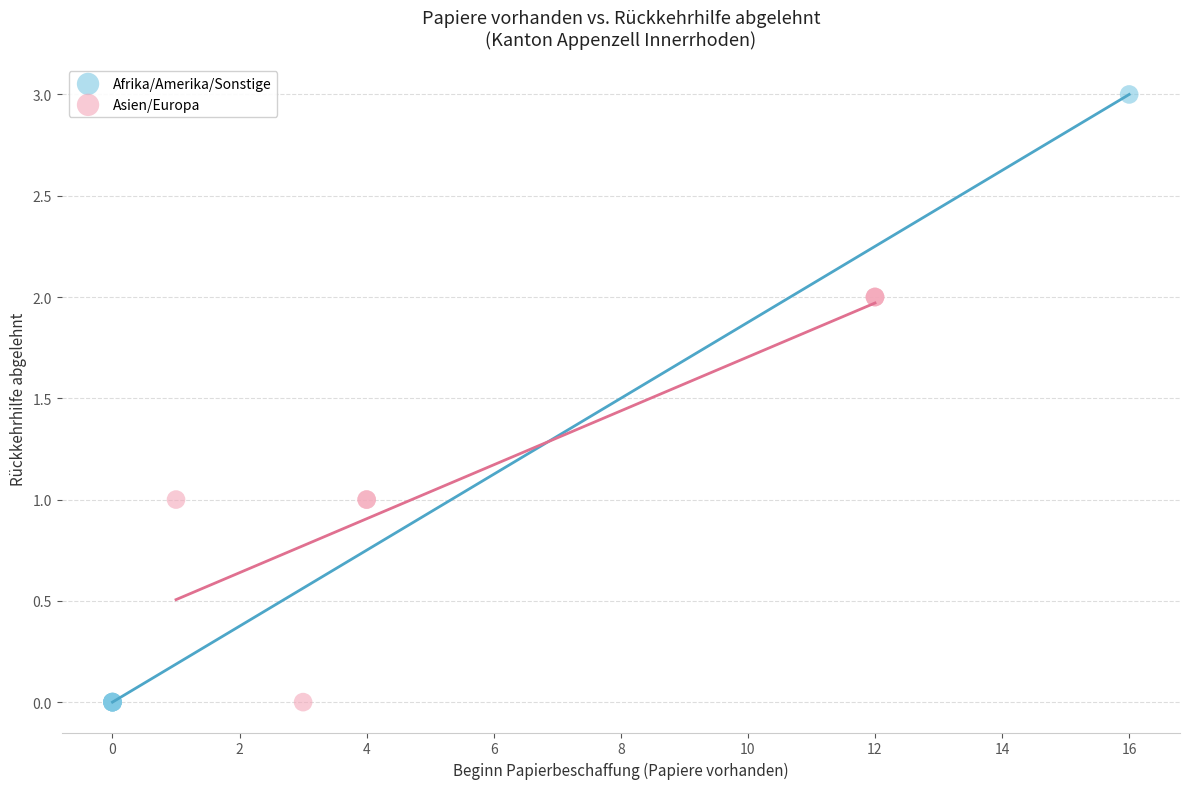

Which series reaches the maximum Y coordinate?

Afrika/Amerika/Sonstige